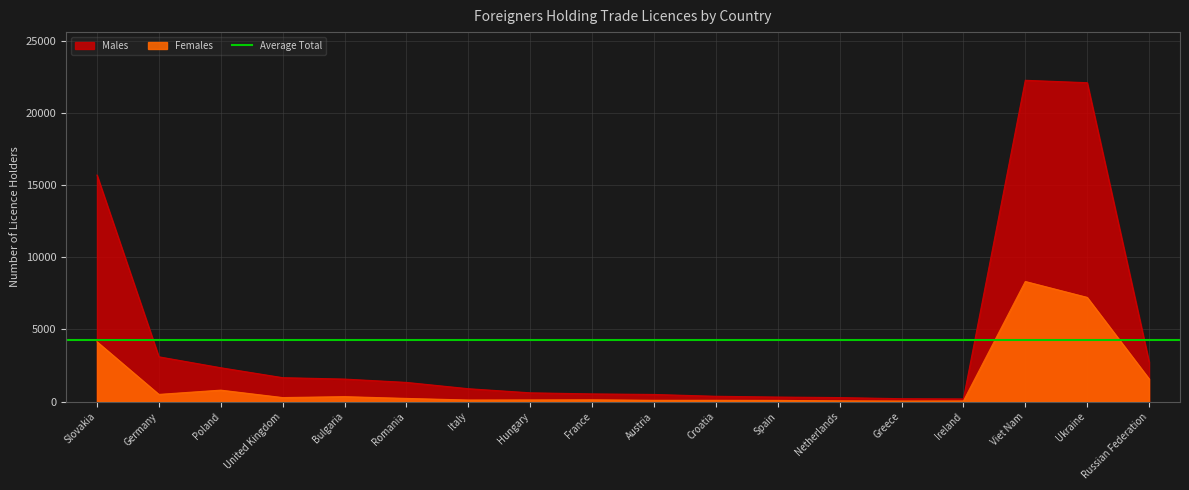

Rank the series by their average value, from highest to lowest.

Males, Females